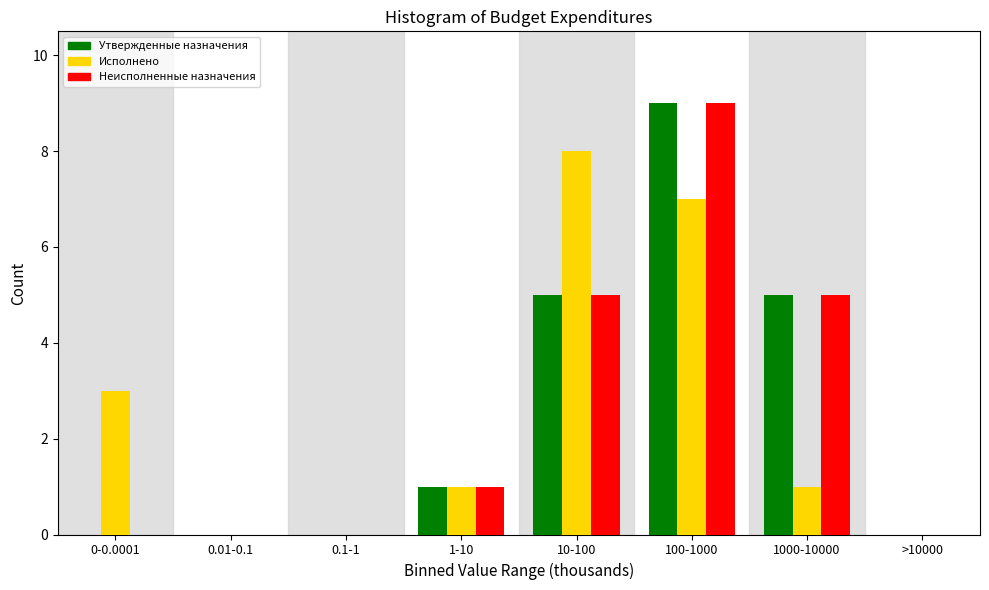

Reading left to right, what are all the values shown in this chart?

Утвержденные назначения: 0-0.0001=0	0.01-0.1=0	0.1-1=0	1-10=1	10-100=5	100-1000=9	1000-10000=5	>10000=0
Исполнено: 0-0.0001=3	0.01-0.1=0	0.1-1=0	1-10=1	10-100=8	100-1000=7	1000-10000=1	>10000=0
Неисполненные назначения: 0-0.0001=0	0.01-0.1=0	0.1-1=0	1-10=1	10-100=5	100-1000=9	1000-10000=5	>10000=0